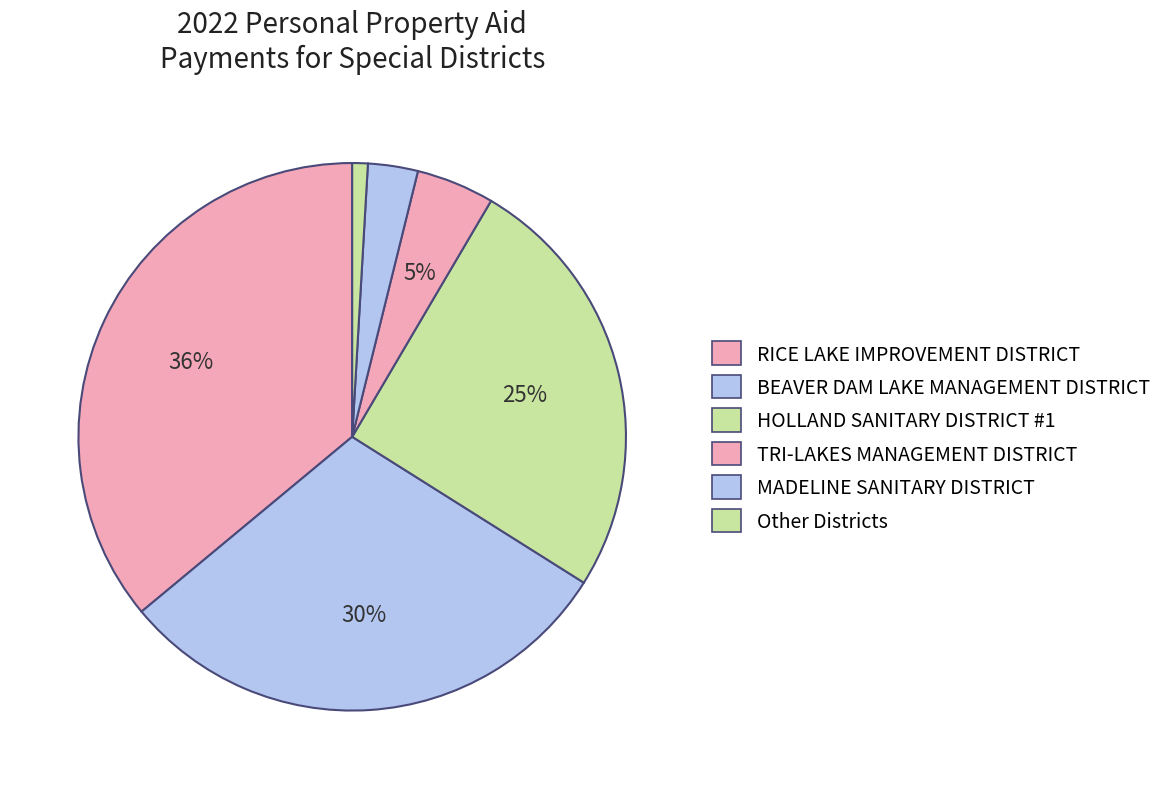

Is there a majority slice in this chart?

No